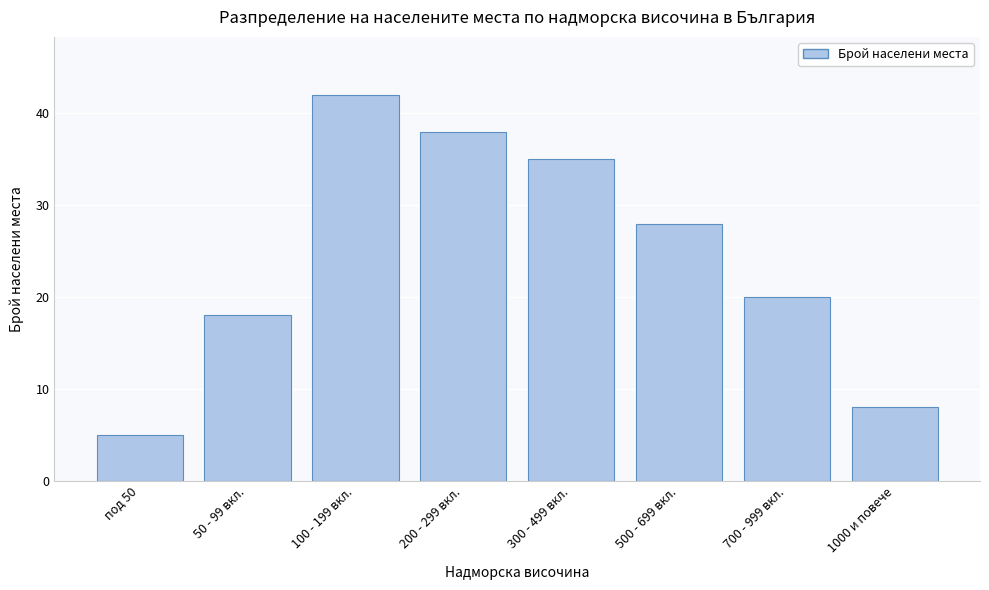

Reading left to right, transcribe all the data shown in this chart.

под 50=5	50 - 99 вкл.=18	100 - 199 вкл.=42	200 - 299 вкл.=38	300 - 499 вкл.=35	500 - 699 вкл.=28	700 - 999 вкл.=20	1000 и повече=8